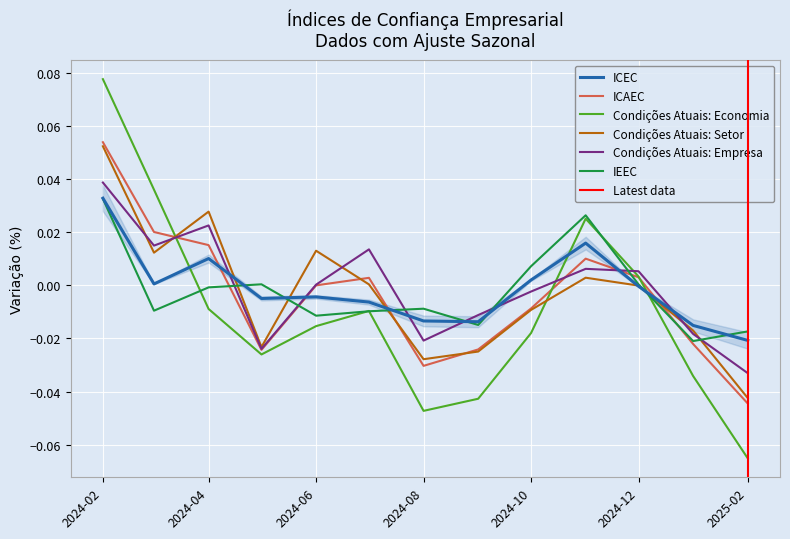

The value of Condições Atuais: Setor at 2024-12 is -0.0. True or false?

True